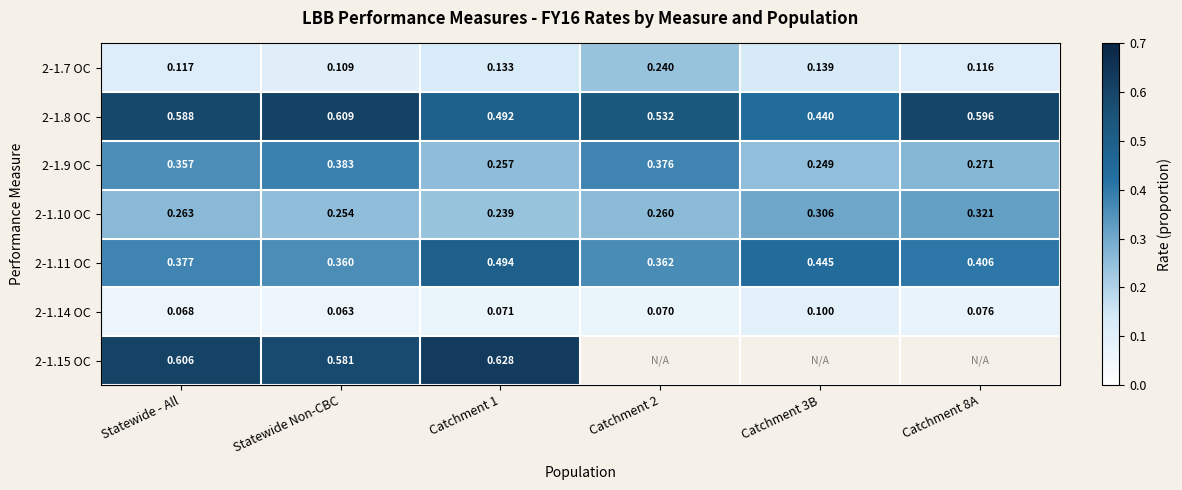

Is it true that 2-1.8 OC equals 1.0 at Statewide - All?

False